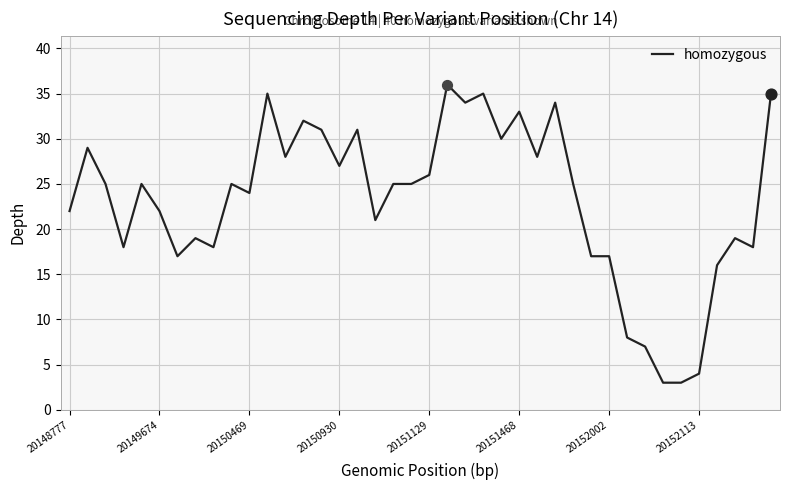

What is the greatest value displayed?

36